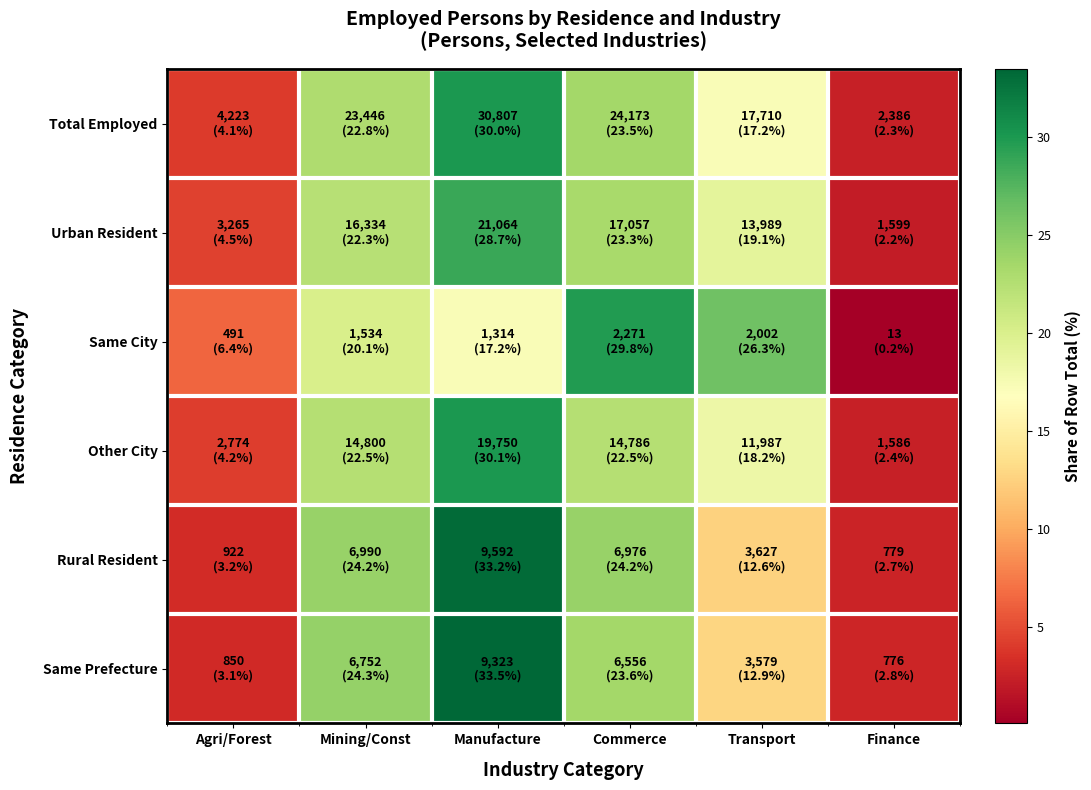

Which category has the lowest value across all series?

Finance